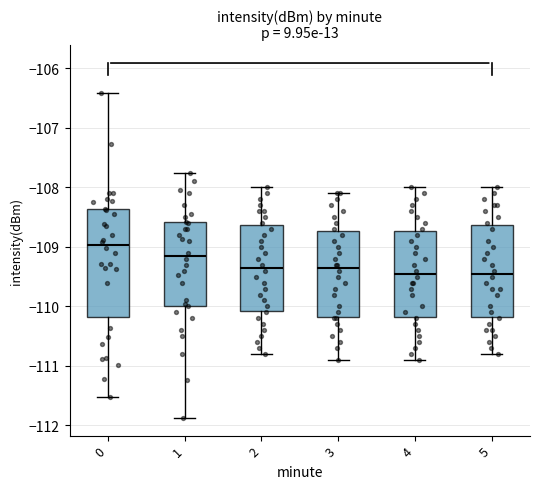

Comparing the boxes themselves (not the whiskers), which one is the tallest?

0